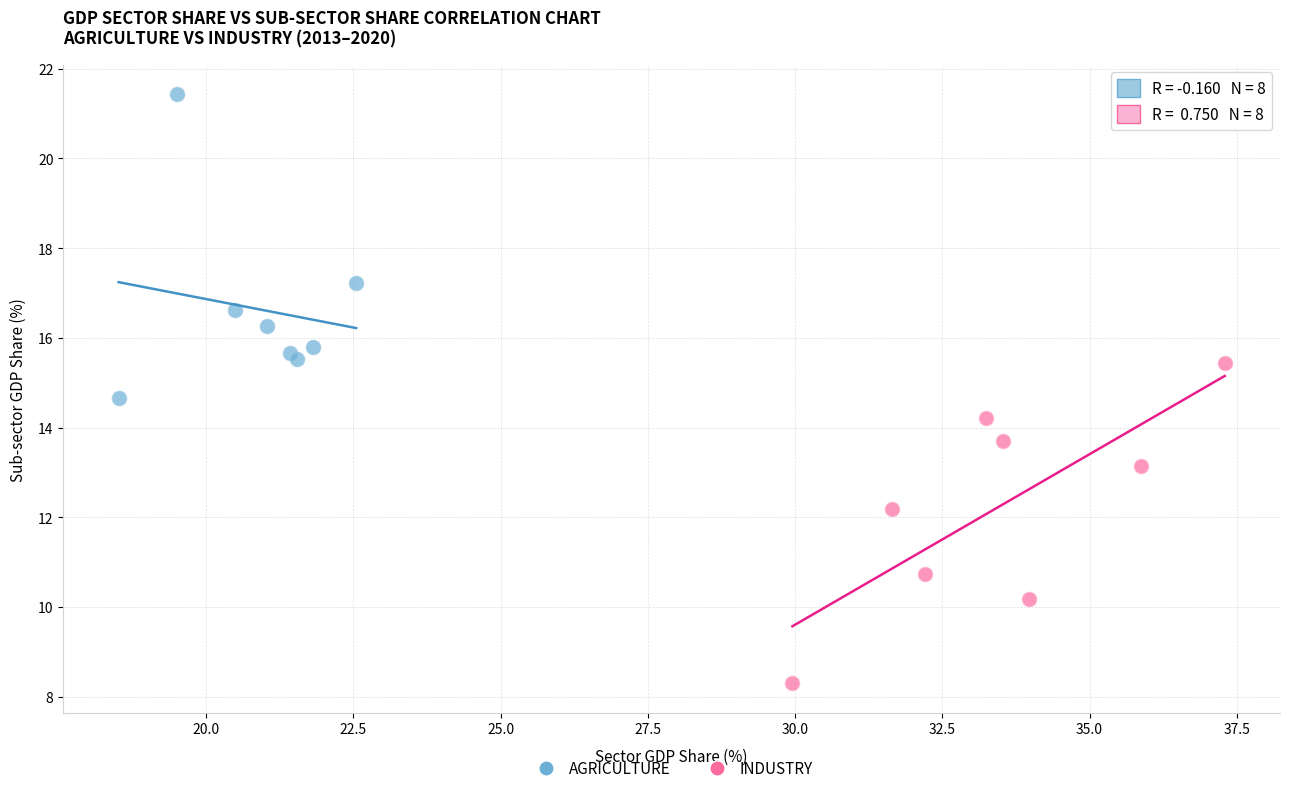

Which series contains the lowest Y value?

INDUSTRY